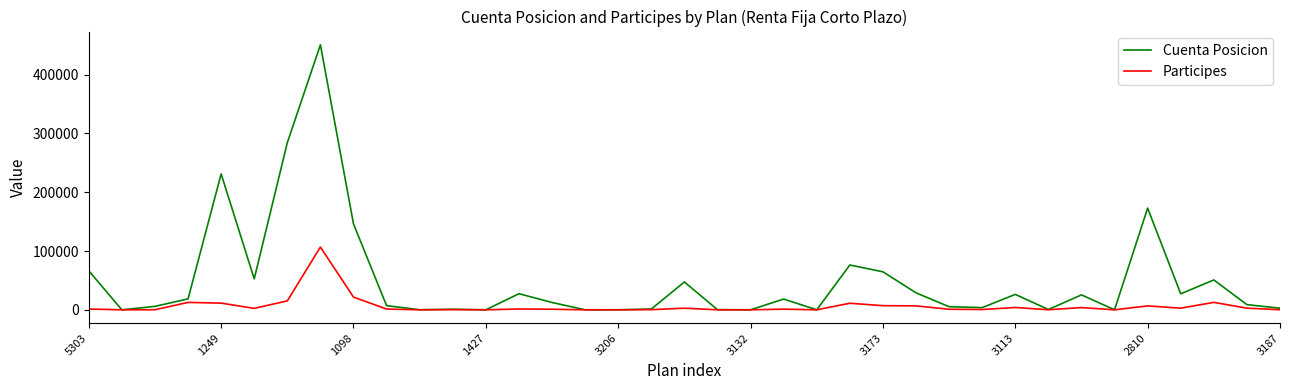

Which series has the largest total across all categories?

Cuenta Posicion